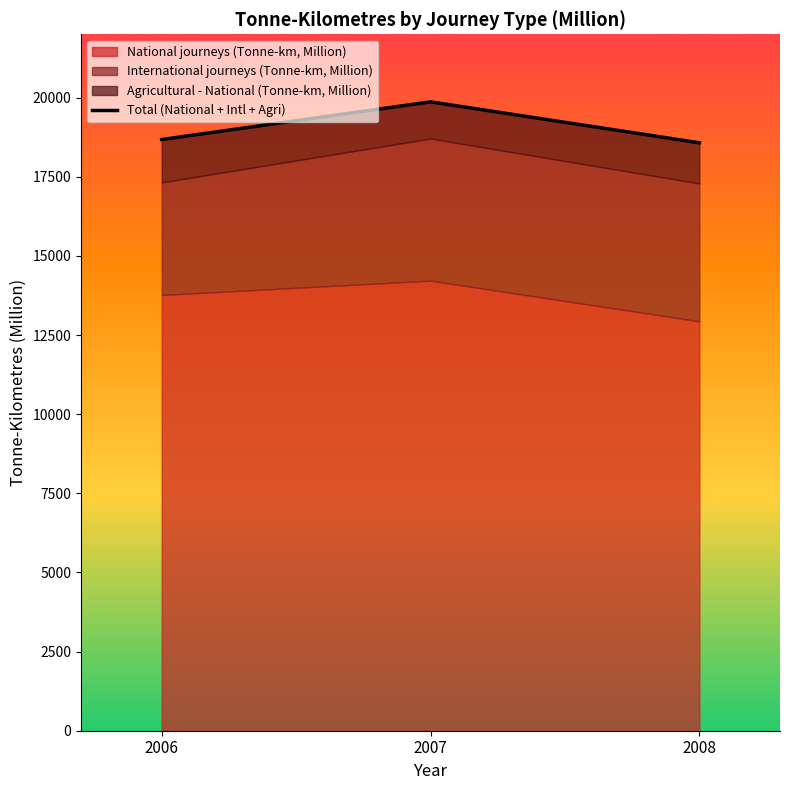

How many categories are shown in the chart?

3